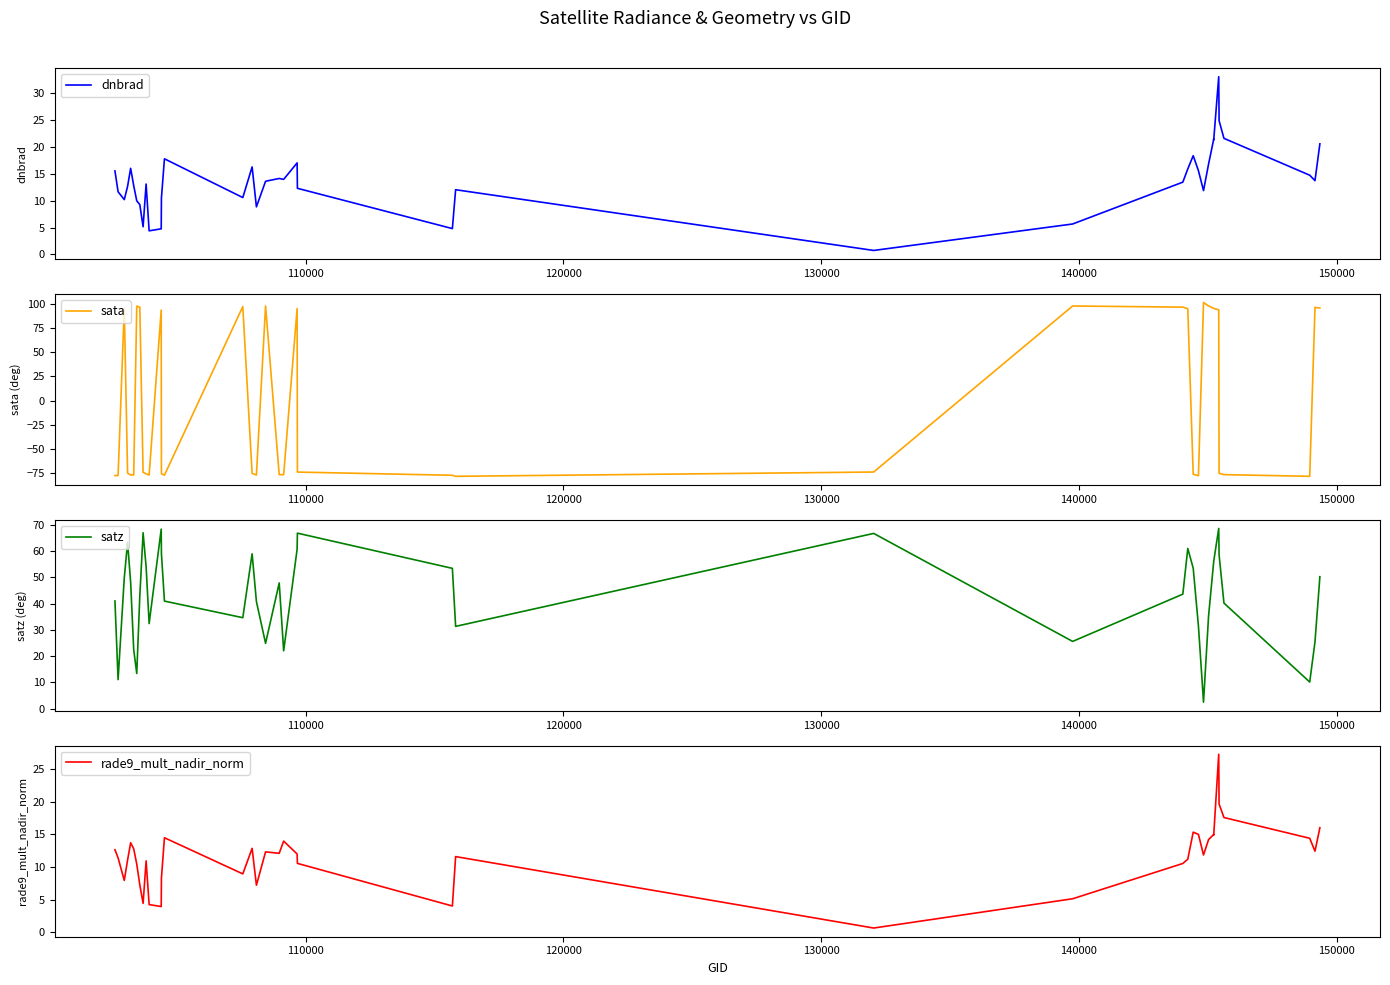

Reading left to right, list all the values displayed in this chart.

dnbrad: 15.5	11.6	10.2	12.6	16.0	12.8	10.0	9.3	5.1	13.1	4.4	4.8	10.5	17.8	10.6	16.3	8.8	13.6	14.1	13.9	17.0	12.3	4.8	12.0	0.7	5.7	13.4	15.9	18.3	15.6	11.9	16.8	21.4	21.3	33.0	24.8	21.6	14.7	13.7	20.5
sata: -77.8	-77.7	95.8	-75.2	-77.2	-77.1	97.8	96.8	-74.4	-76.0	-77.2	93.8	-75.9	-77.3	97.3	-75.5	-77.2	98.0	-76.8	-76.8	95.3	-74.1	-77.5	-78.5	-74.1	97.9	96.7	95.1	-76.4	-77.9	101.5	98.0	95.5	95.5	93.9	-75.4	-76.8	-78.5	96.6	95.8
satz: 41.0	11.0	49.8	63.4	48.2	22.4	13.4	42.8	67.0	54.1	32.4	68.4	59.1	41.0	34.6	59.0	40.8	24.9	47.9	22.0	60.8	66.9	53.5	31.3	66.8	25.6	43.6	61.0	53.5	31.5	2.4	35.3	56.1	56.2	68.7	58.6	40.2	10.1	25.4	50.3
rade9_mult_nadir_norm: 12.7	11.4	8.0	11.1	13.7	12.8	10.4	7.3	4.4	11.0	4.2	3.9	8.3	14.5	9.0	12.9	7.2	12.3	12.1	14.0	12.0	10.6	4.0	11.6	0.6	5.1	10.6	11.2	15.4	15.0	11.9	14.2	15.0	14.9	27.3	19.7	17.6	14.4	12.4	16.0